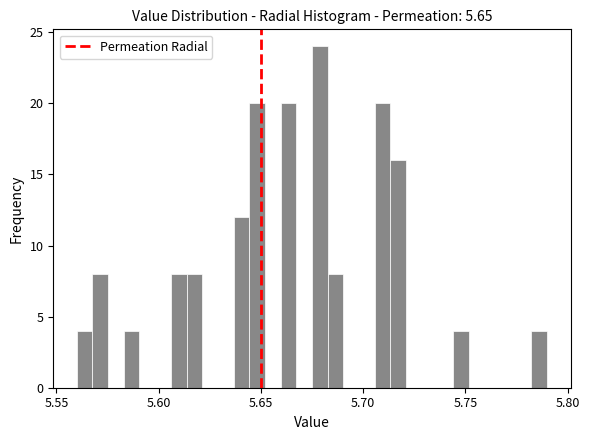

Around what value on the x-axis is the tallest bar? Give the approximate position of its centre, as read against the axis.

5.680